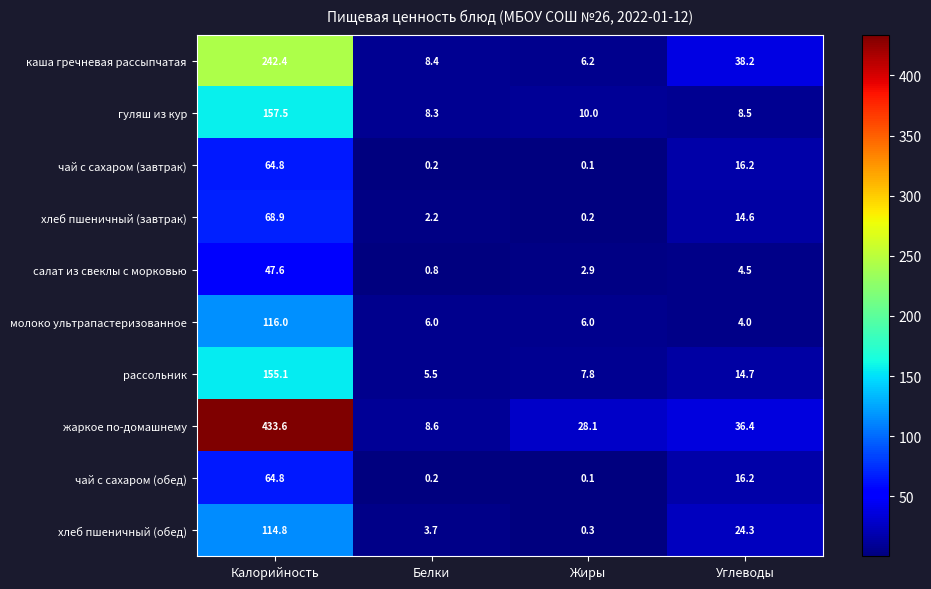

List the labels in order of гуляш из кур value, smallest first.

Белки, Углеводы, Жиры, Калорийность